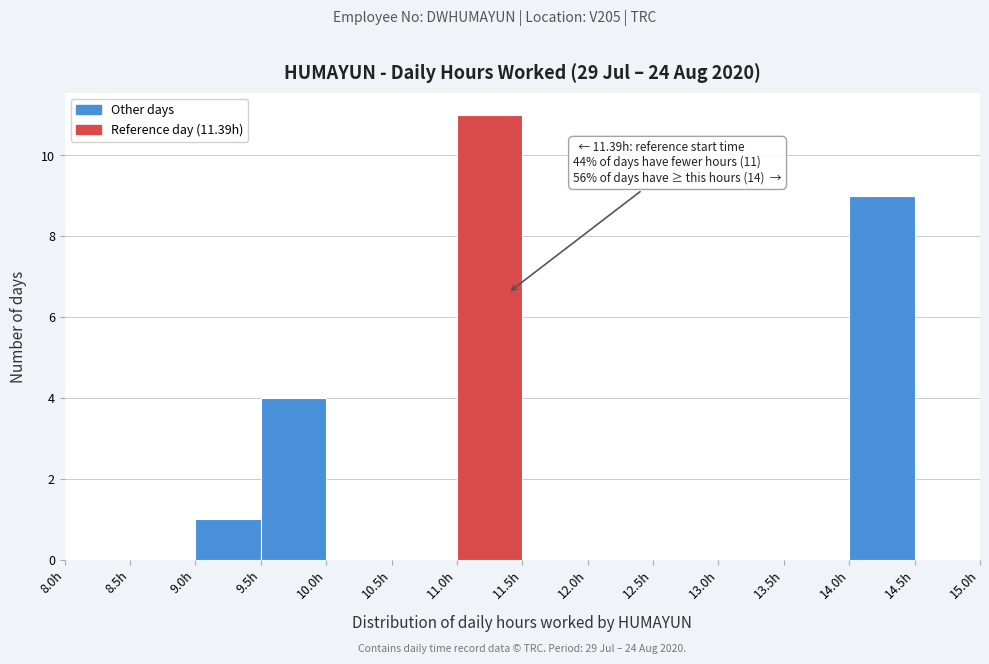

Over which range of the x-axis is the bar tallest?

11.0 to 11.5